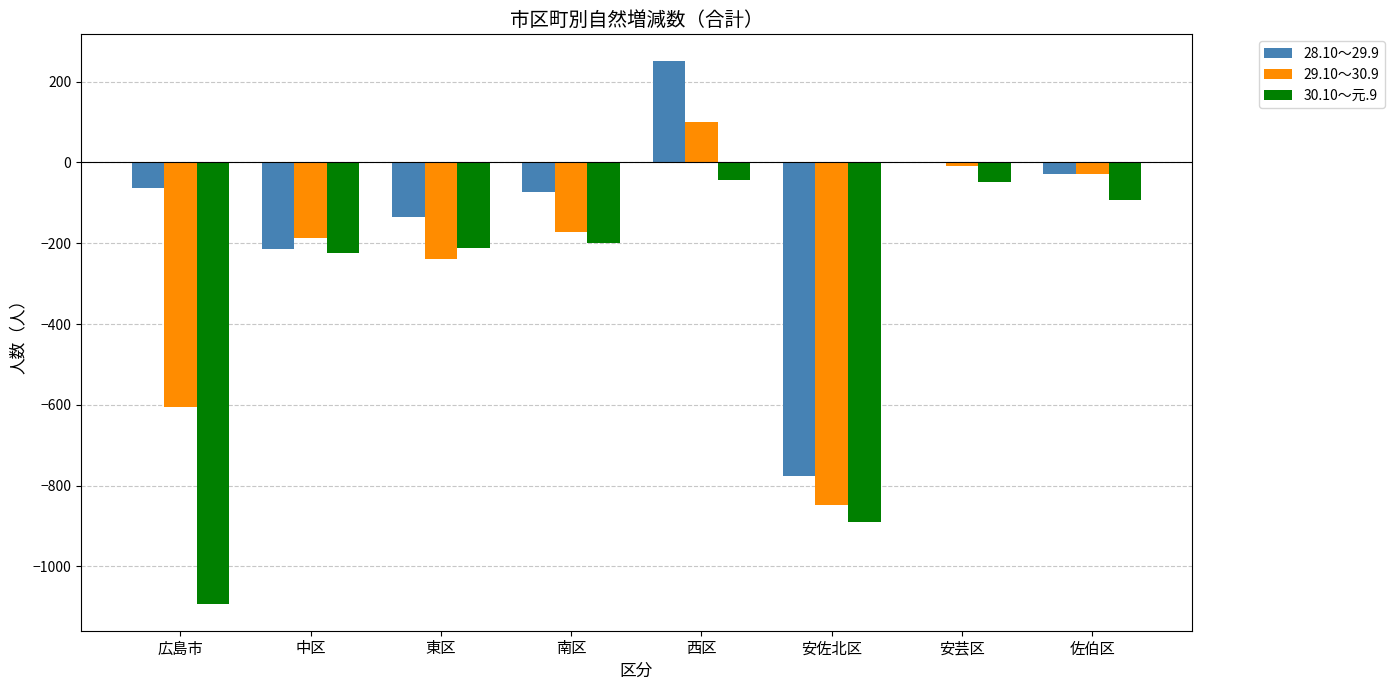

Reading left to right, extract all data points from this chart.

28.10～29.9: 広島市=-64	中区=-215	東区=-135	南区=-72	西区=250	安佐北区=-777	安芸区=-1	佐伯区=-29
29.10～30.9: 広島市=-606	中区=-187	東区=-240	南区=-173	西区=100	安佐北区=-849	安芸区=-10	佐伯区=-28
30.10～元.9: 広島市=-1092	中区=-223	東区=-211	南区=-200	西区=-43	安佐北区=-891	安芸区=-49	佐伯区=-92